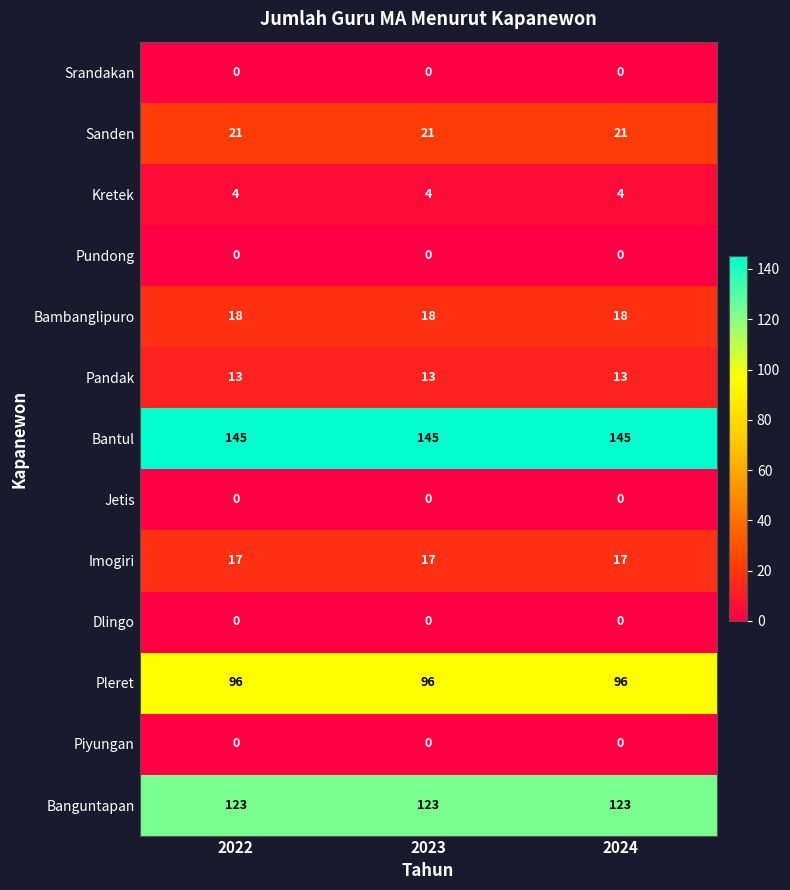

What value does the Bantul series have at 2024?

145